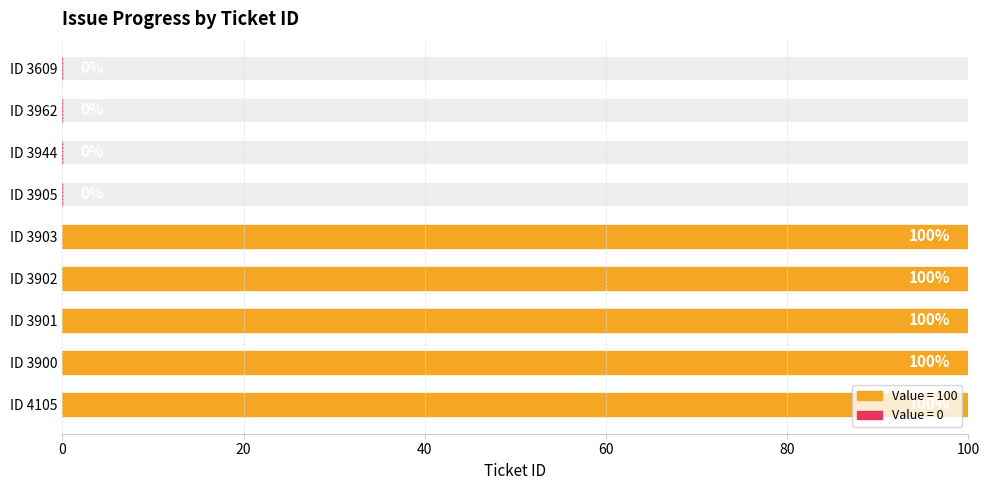

Does the chart contain any negative values?

No